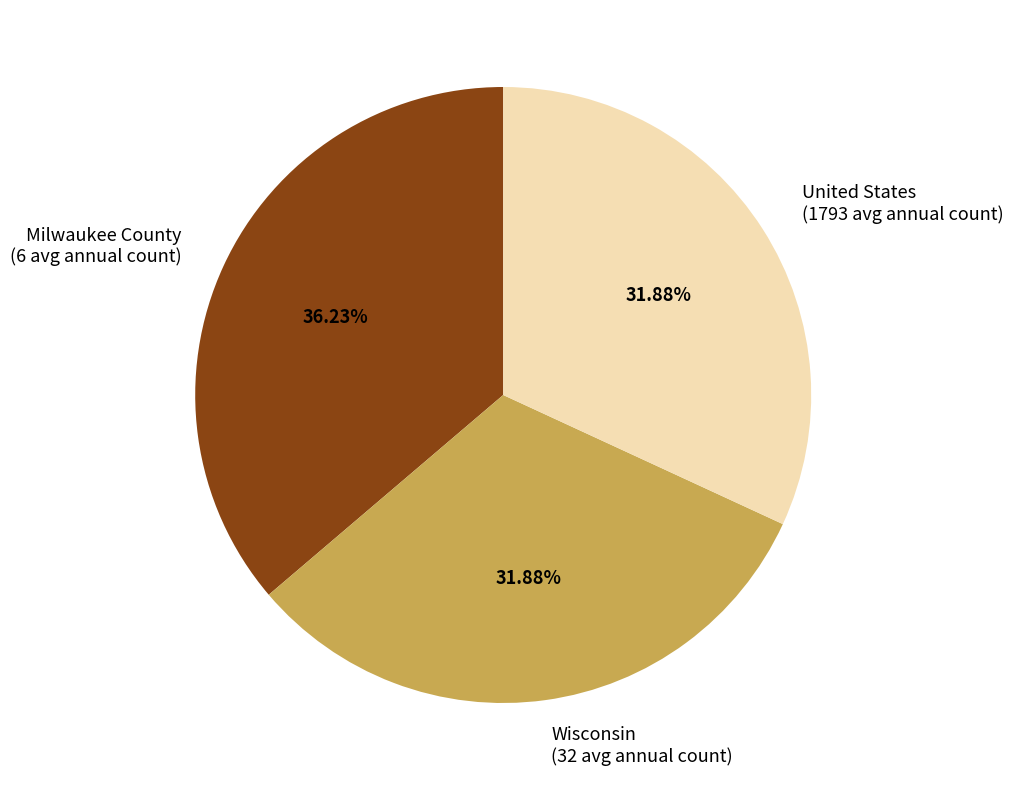

To the nearest percent, what is the combined percentage of Milwaukee County and Wisconsin?

68%